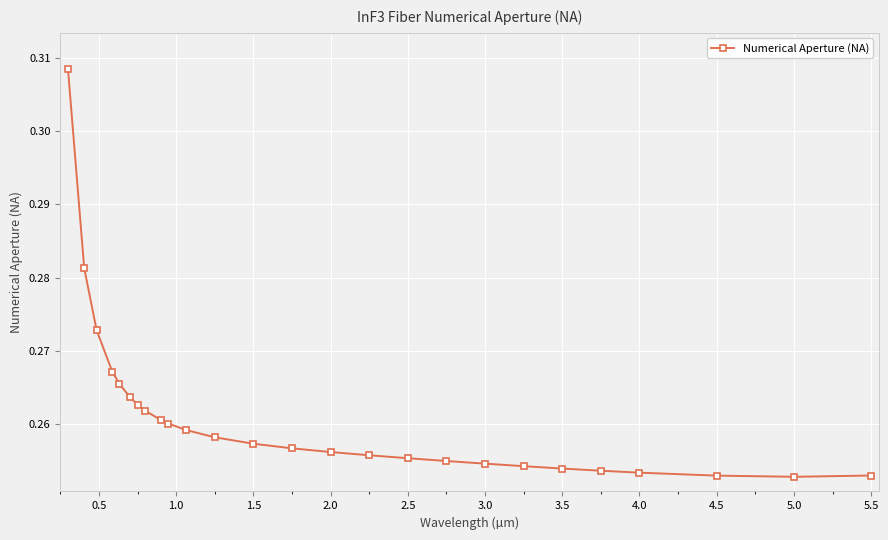

How many data points does each series have?

26